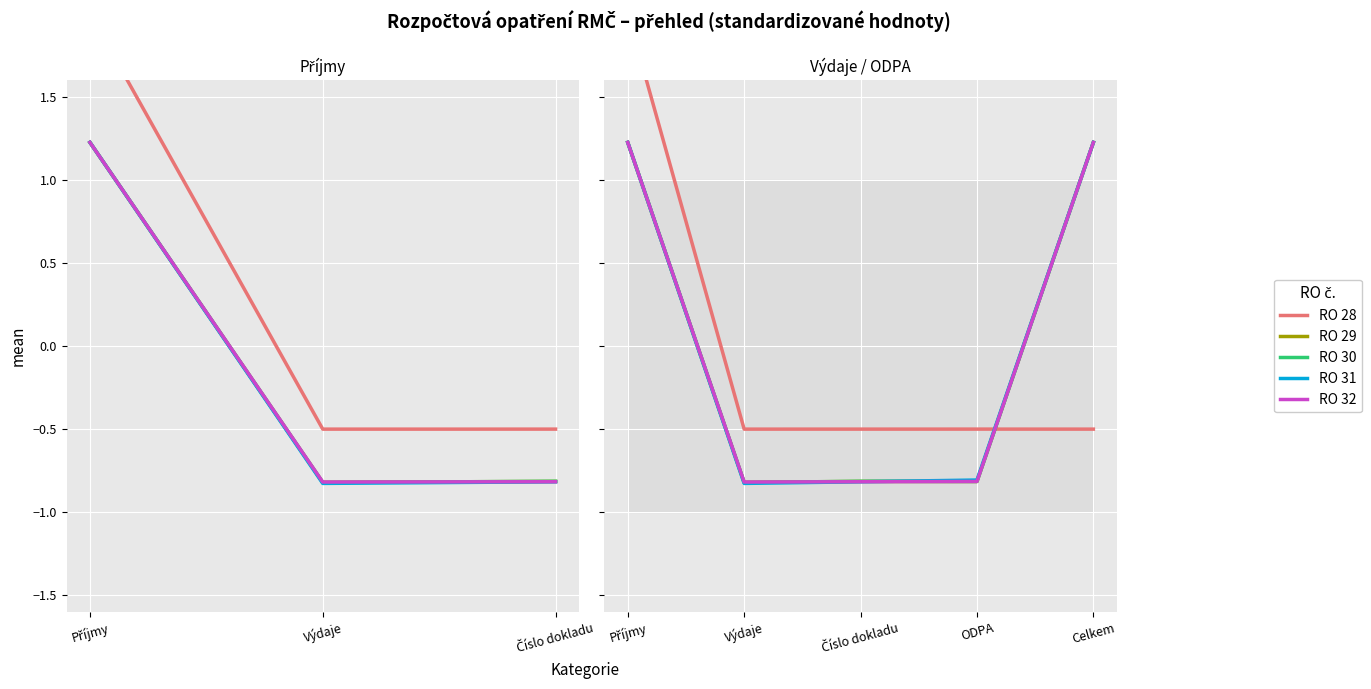

What is the difference between the maximum and minimum values in the RO 31 series?

2.1